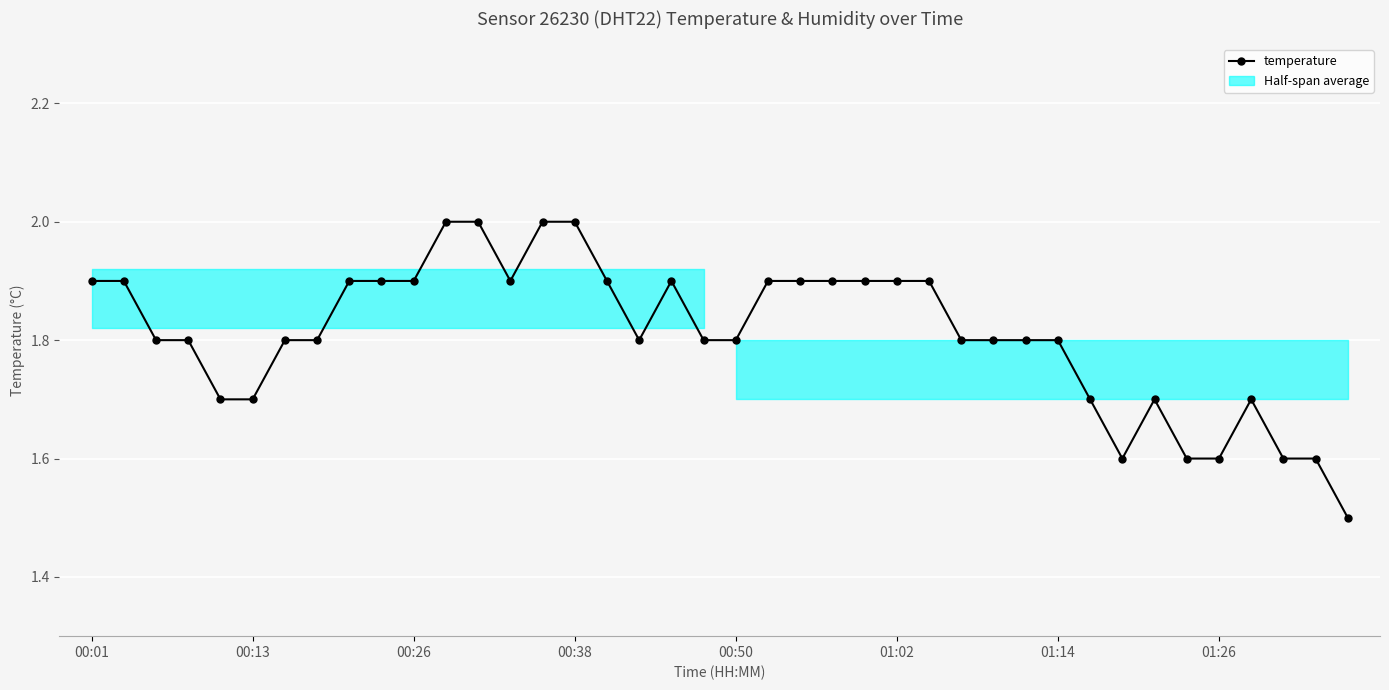

The chart shows a value of 1.2 at 01:02. True or false?

False